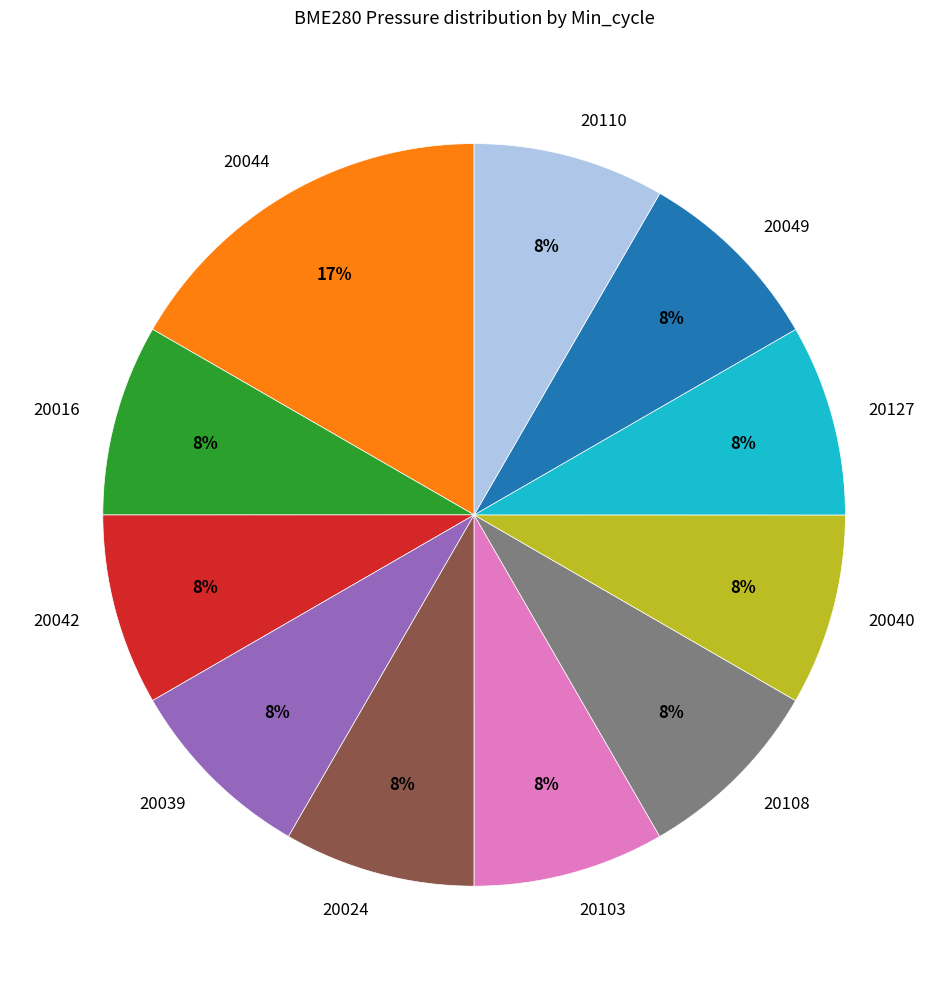

Is the sum of 20042 and 20016 greater than half?

No